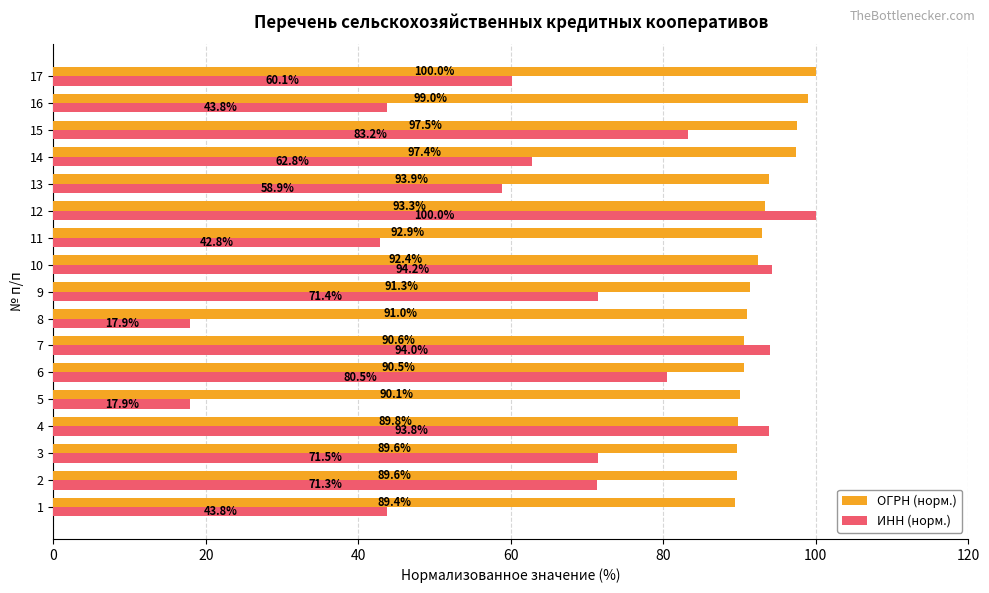

Read the ИНН (норм.) value at 10.

94.2